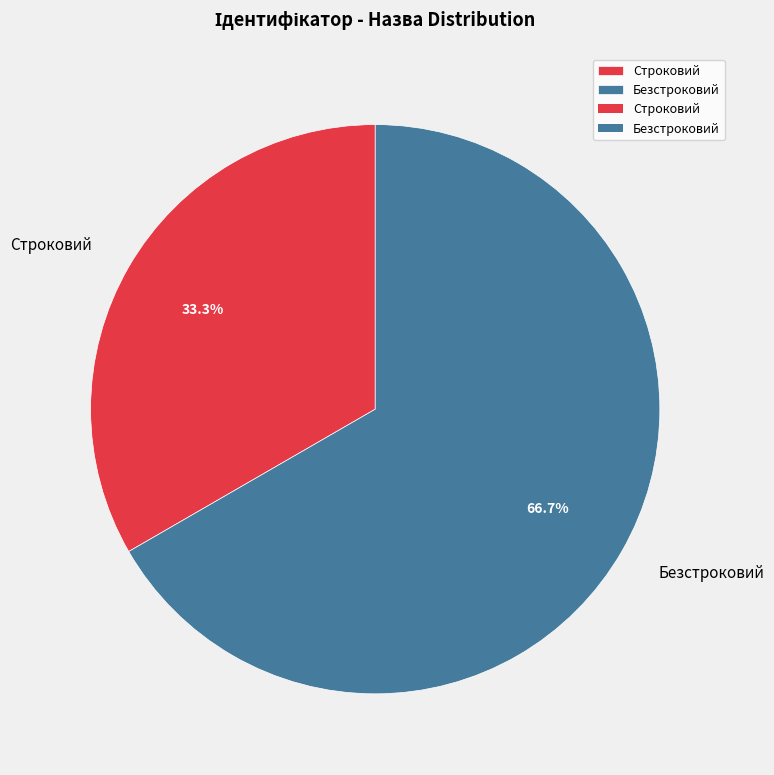

How much of the chart is everything except Безстроковий?

33.3%